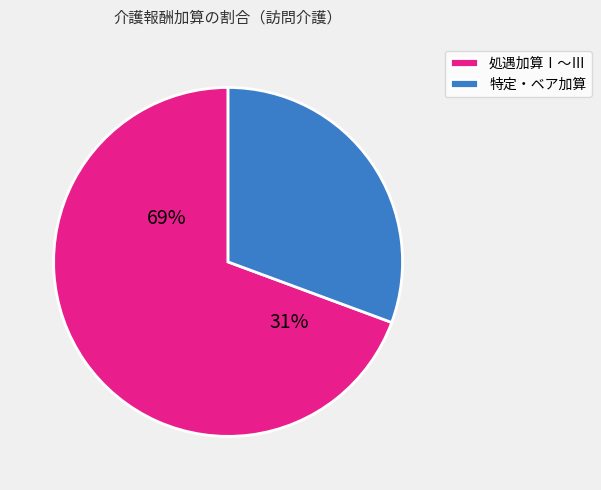

Does 処遇加算Ⅰ represent more than half of the total?

No